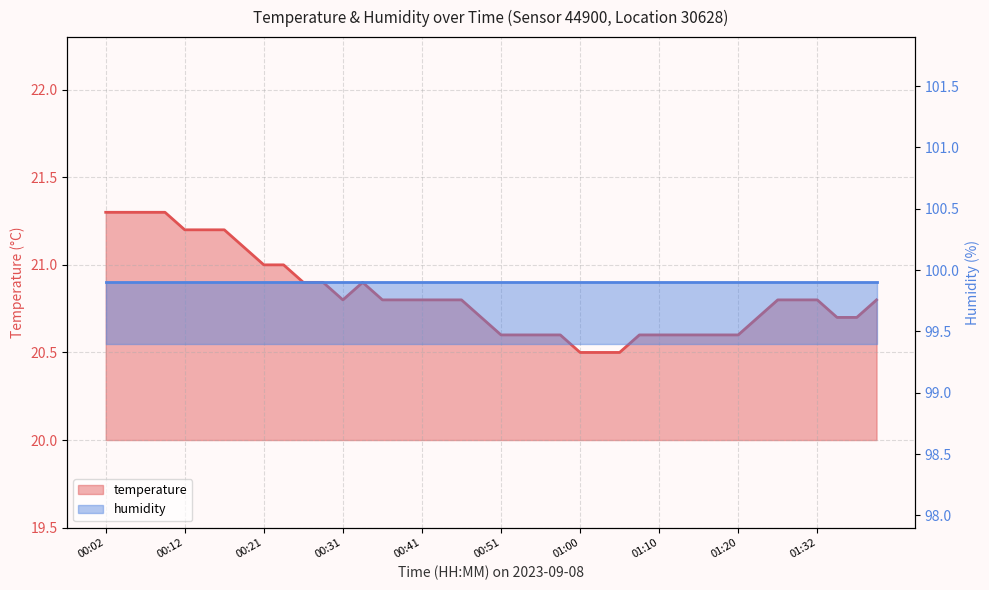

What is the greatest value displayed?

21.3